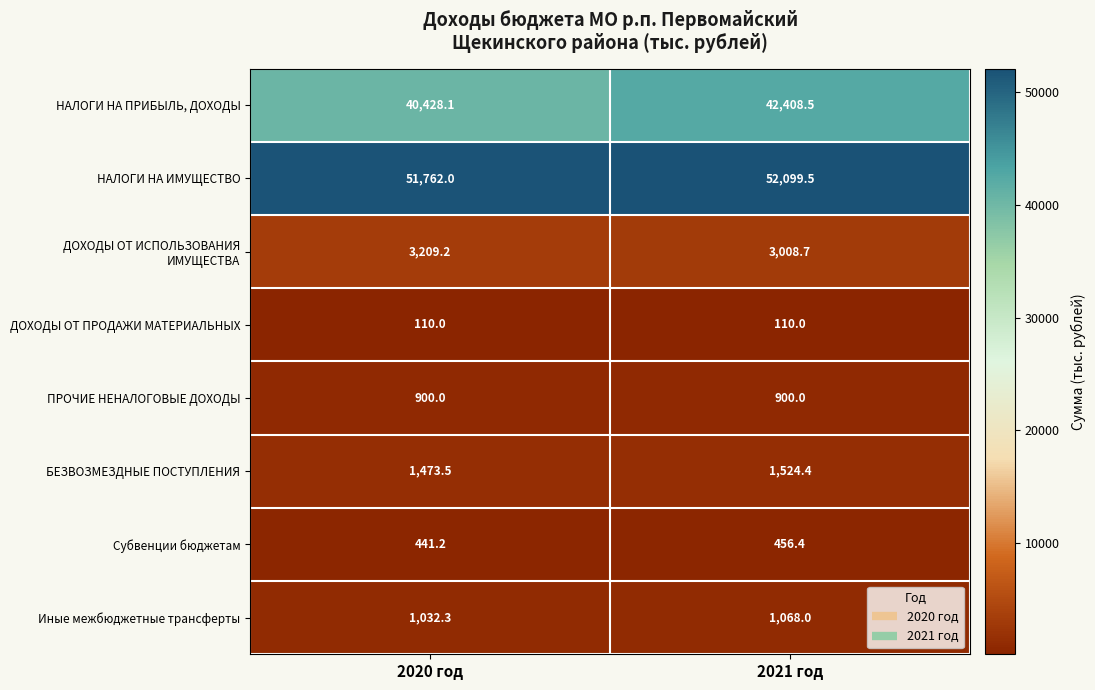

What is the smallest value displayed?

110.0